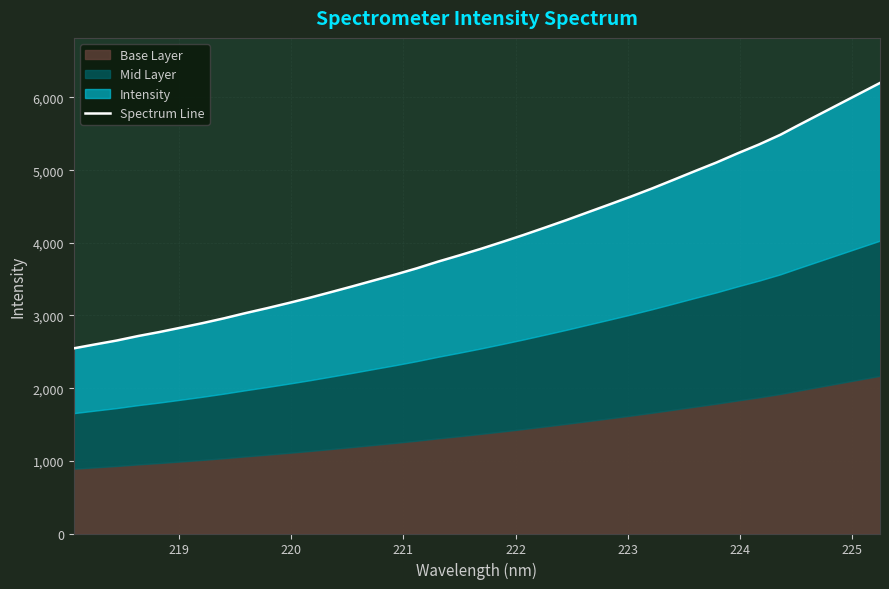

Does the chart display data point markers on the line(s)?

No